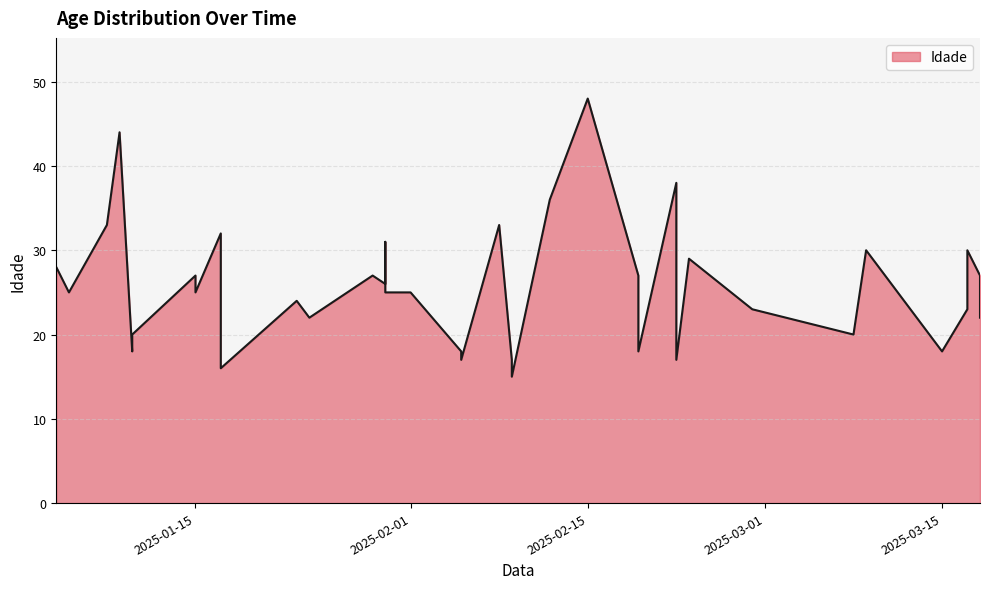

What is the sum of all values?

1021